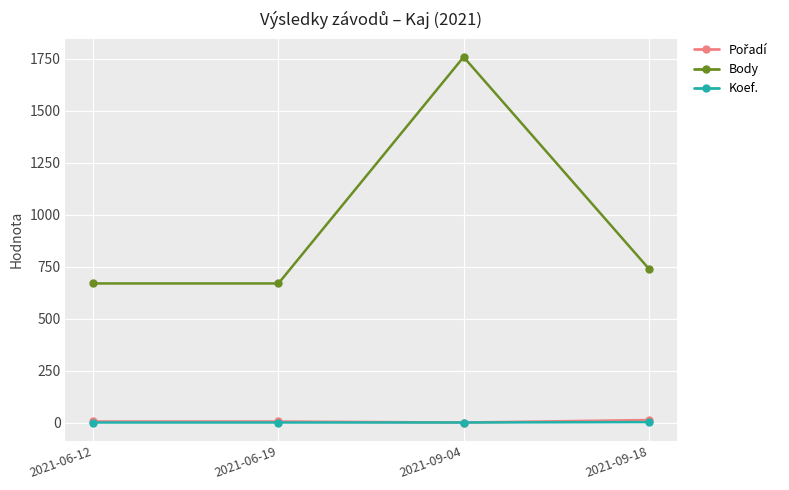

What is the approximate value of Body at 2021-06-19?

670